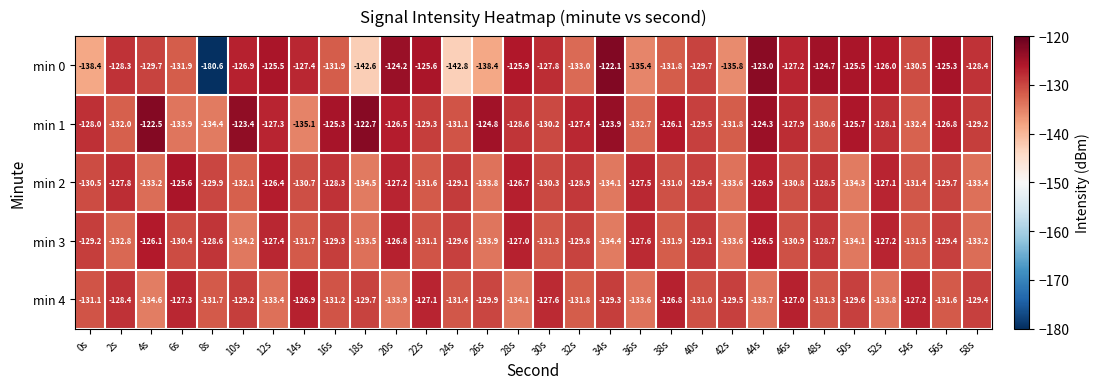

At which category is the sum across all series the highest?

44s